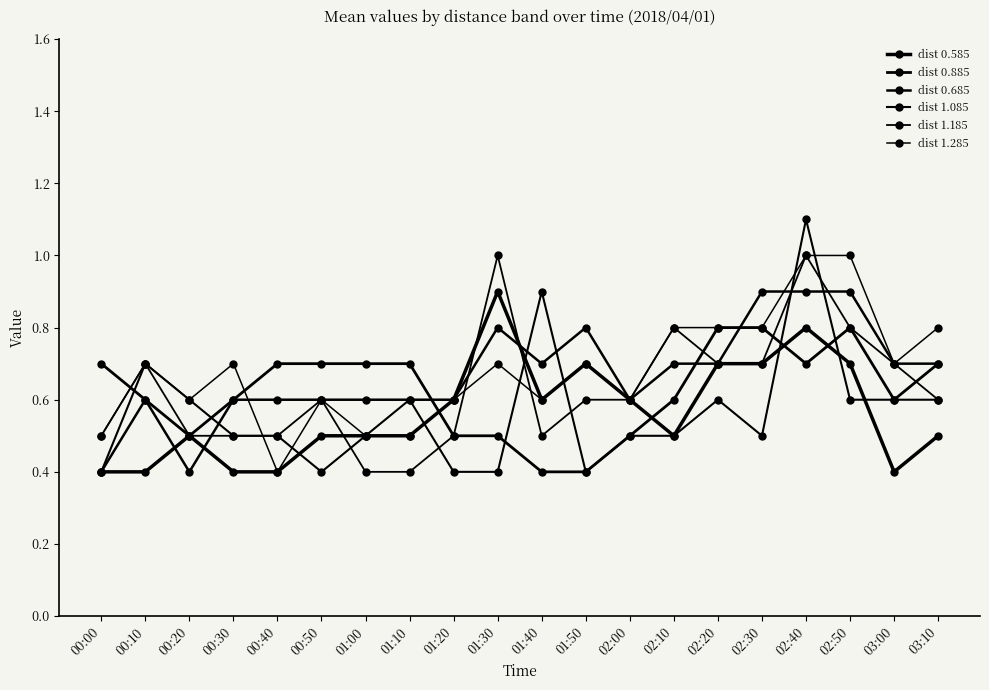

Is the value of dist 1.285 at 00:10 greater than the value of dist 1.085 at 00:10?

No